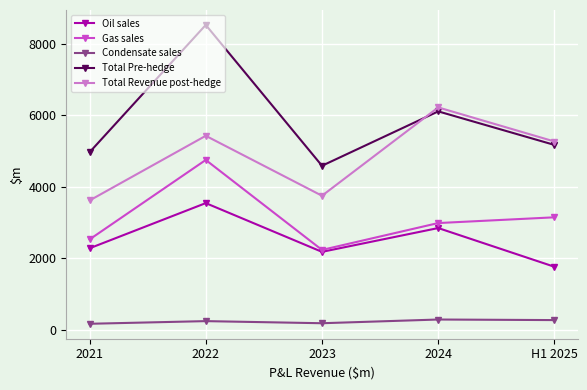

True or false: Oil sales and Total Pre-hedge intersect in this chart.

False